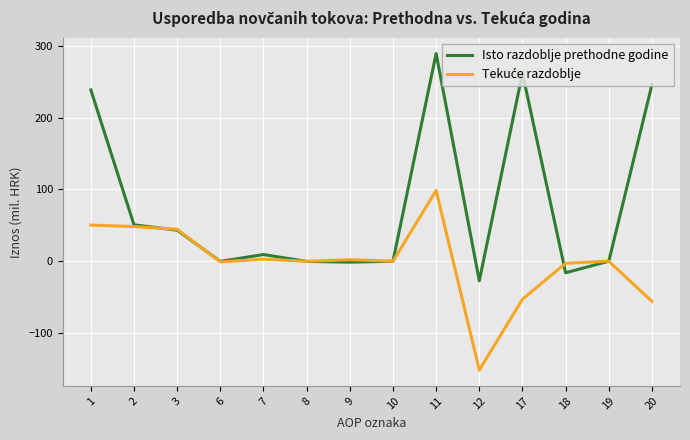

Is it true that Isto razdoblje prethodne godine equals 289.2 at 11?

True